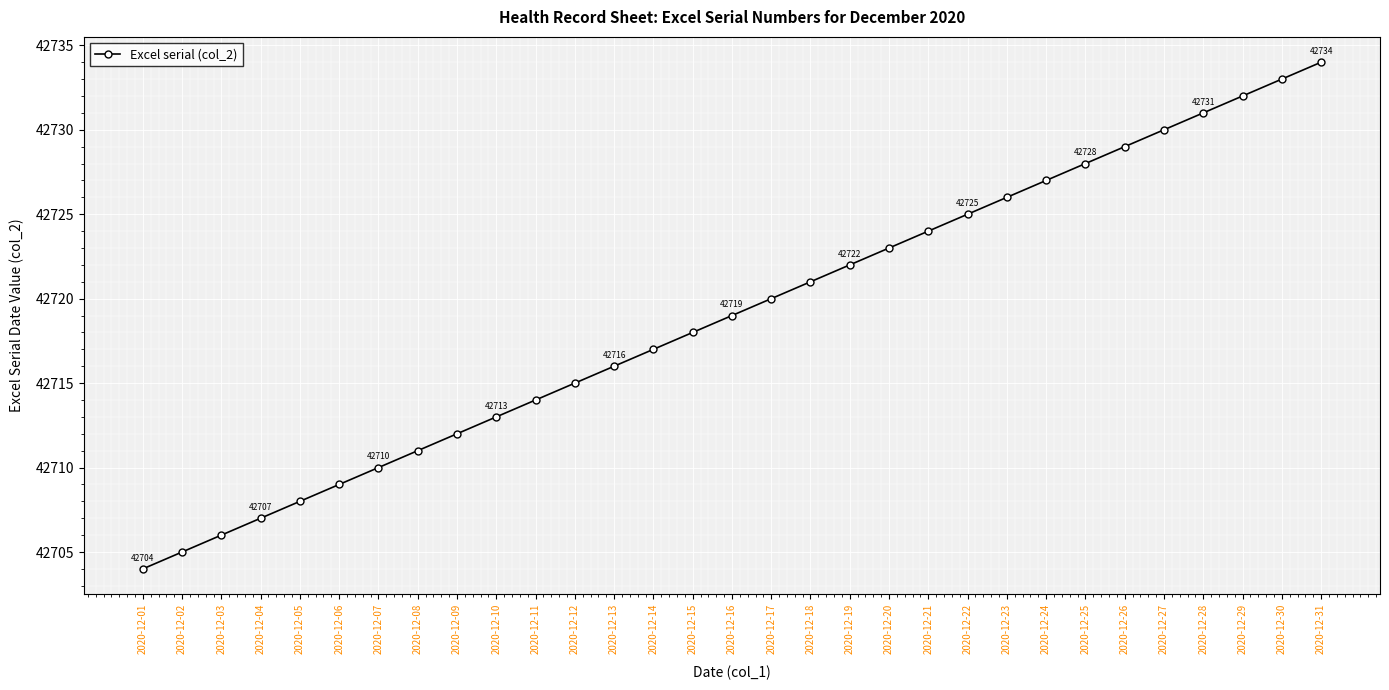

Which label corresponds to the smallest value in the chart?

2020-12-01